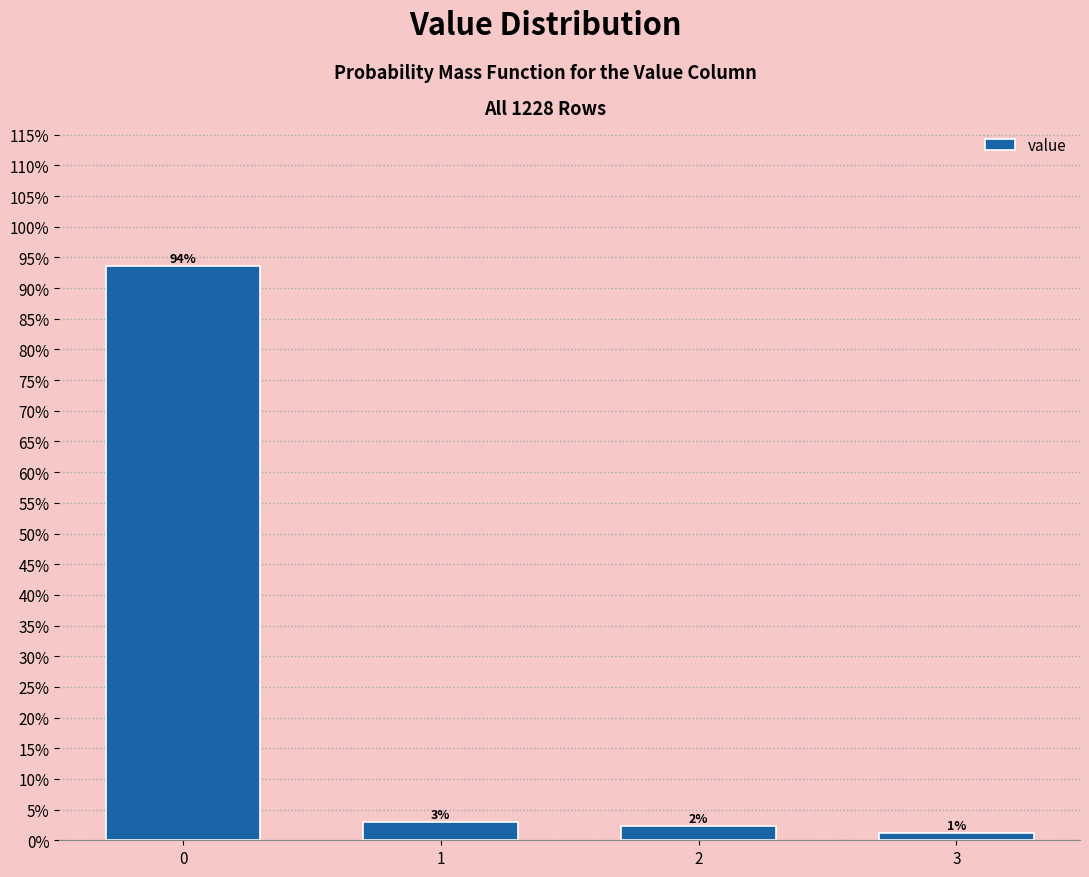

Does the chart contain any negative values?

No